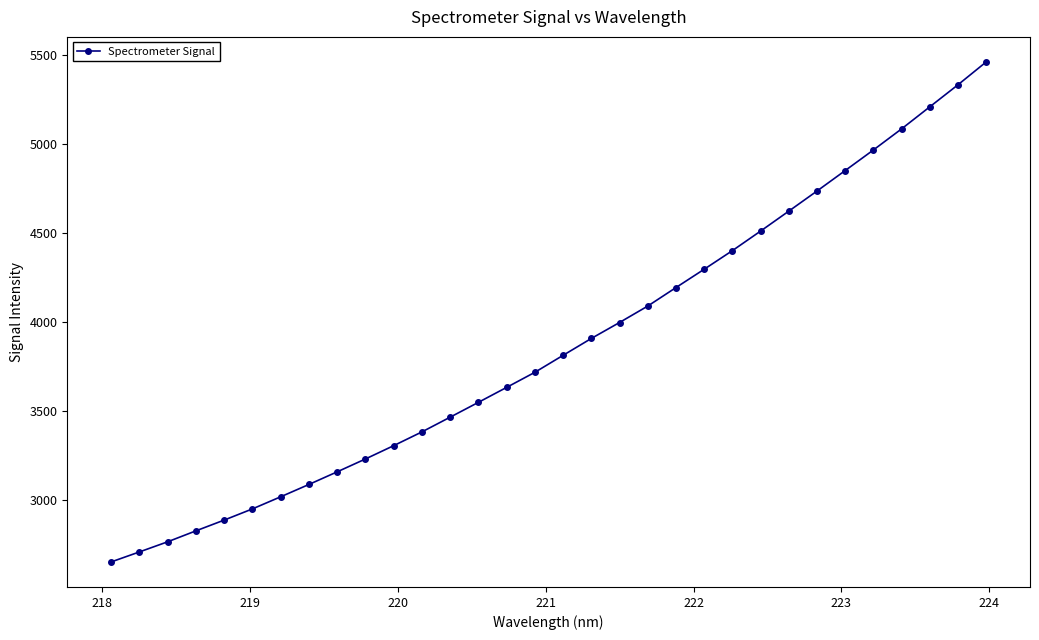

Is this an area chart (filled region under the line)?

No